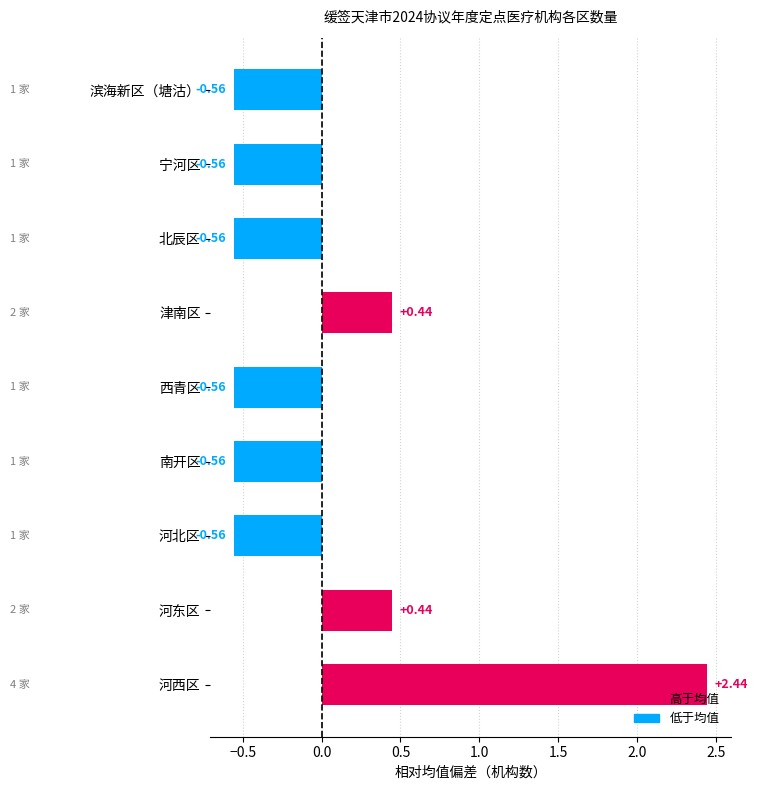

Which category has the highest value across all series?

河西区